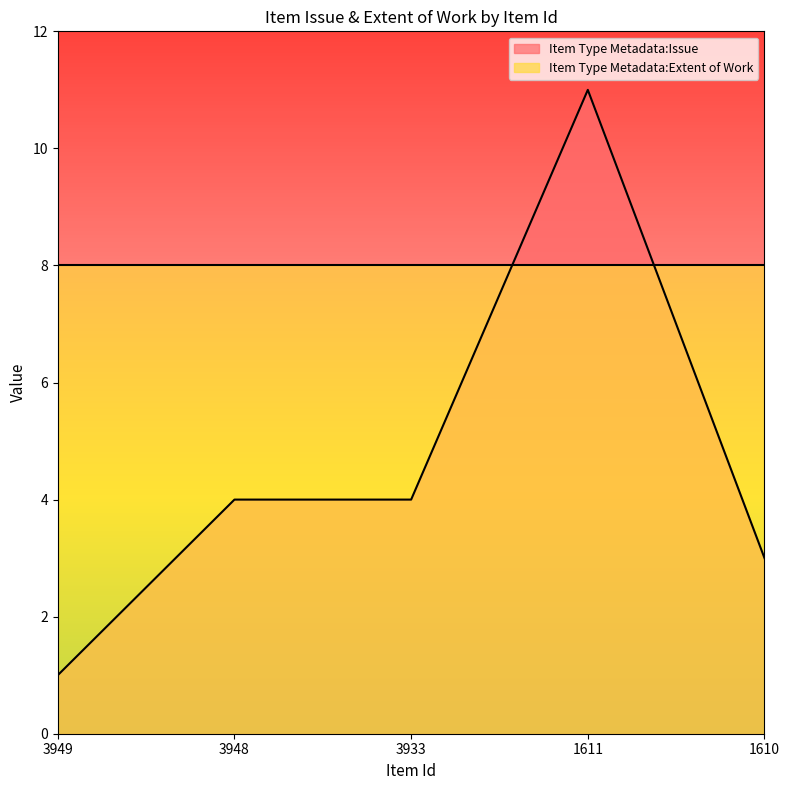

What is the average value?

5